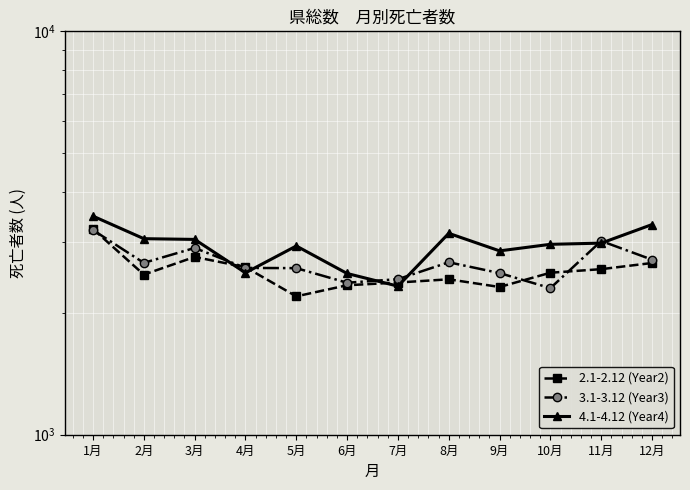

What is the spread (max minus min) of values at 8月?

729